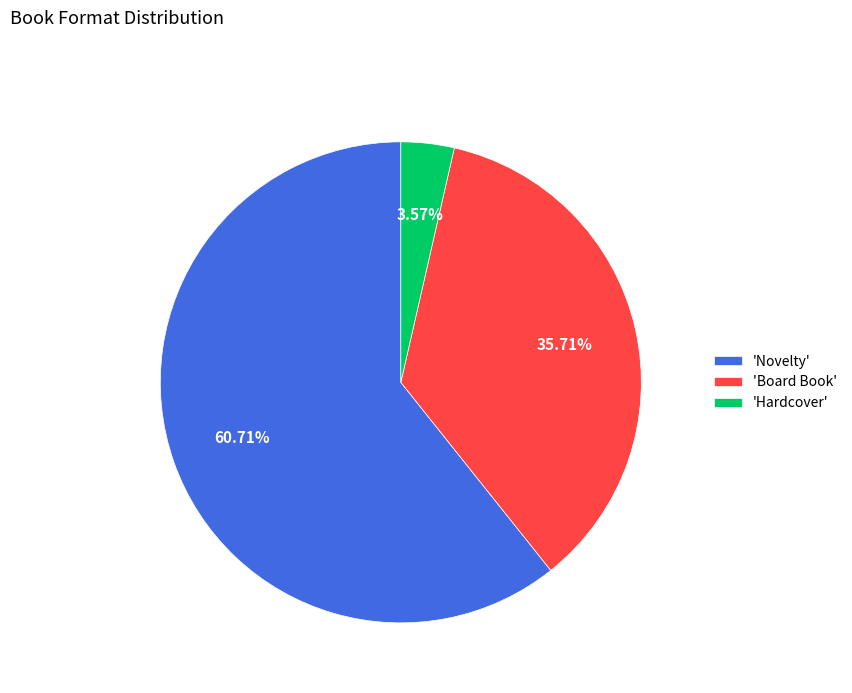

Rank the categories by value from lowest to highest.

'Hardcover', 'Board Book', 'Novelty'